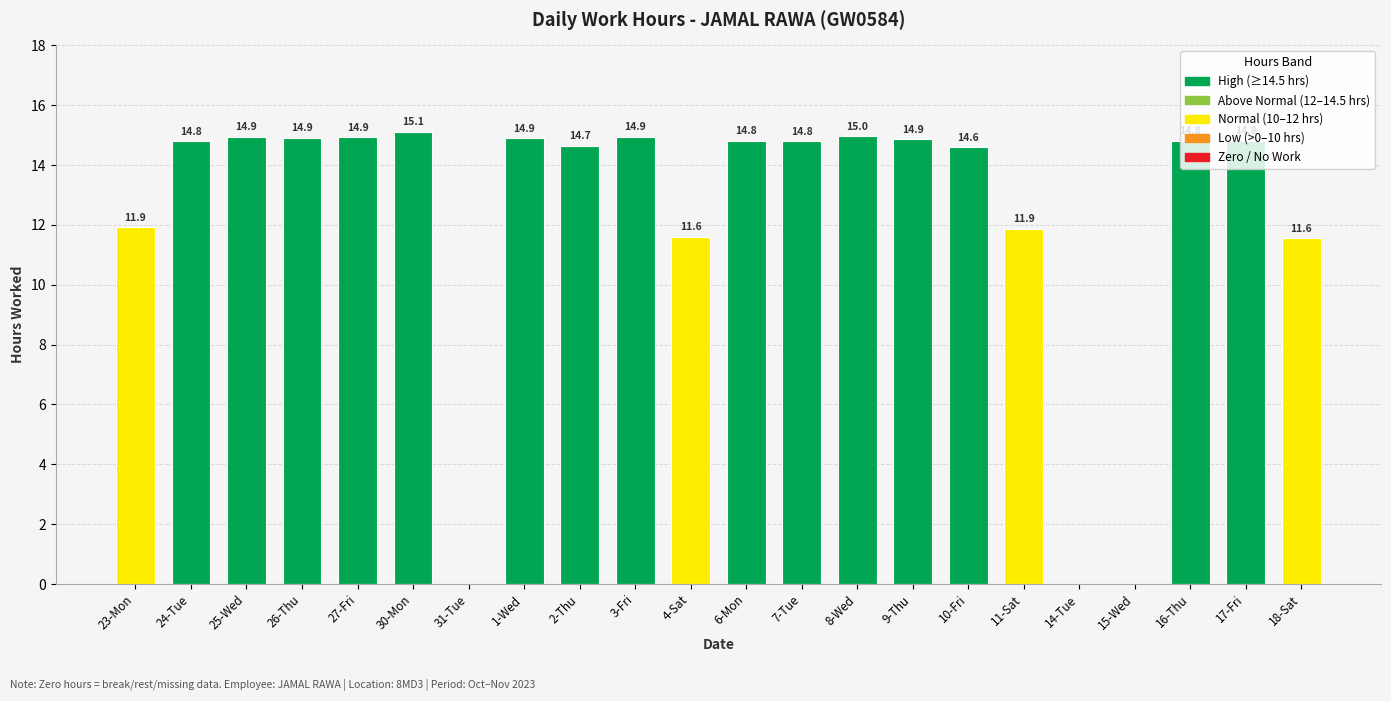

Read the value at 23-Mon.

11.9